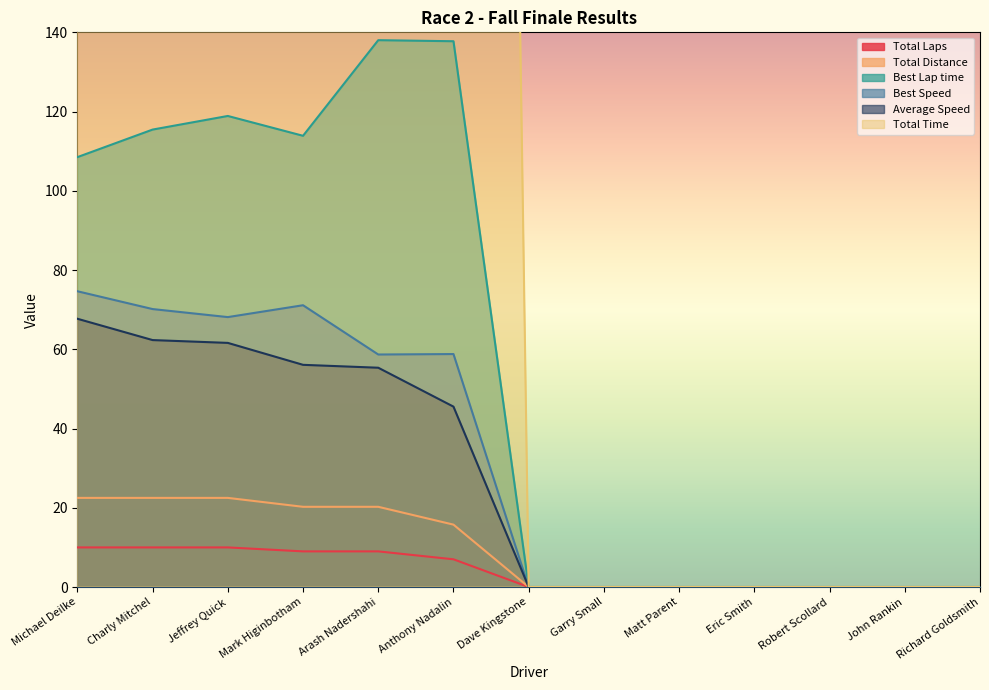

Which series has the widest spread of values?

Total Time